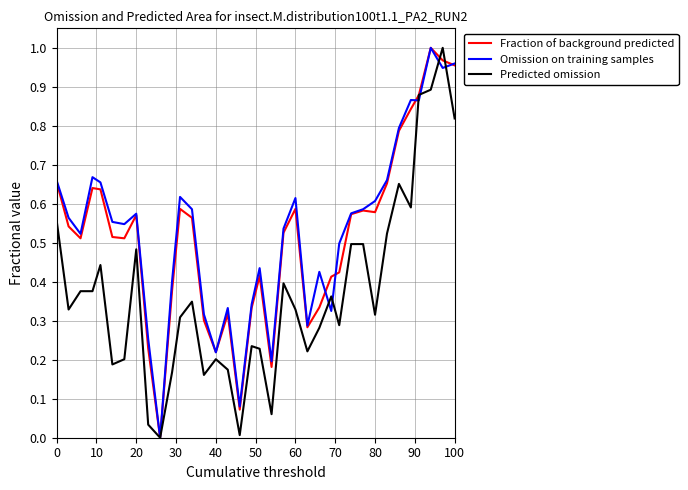

Is this an area chart (filled region under the line)?

No